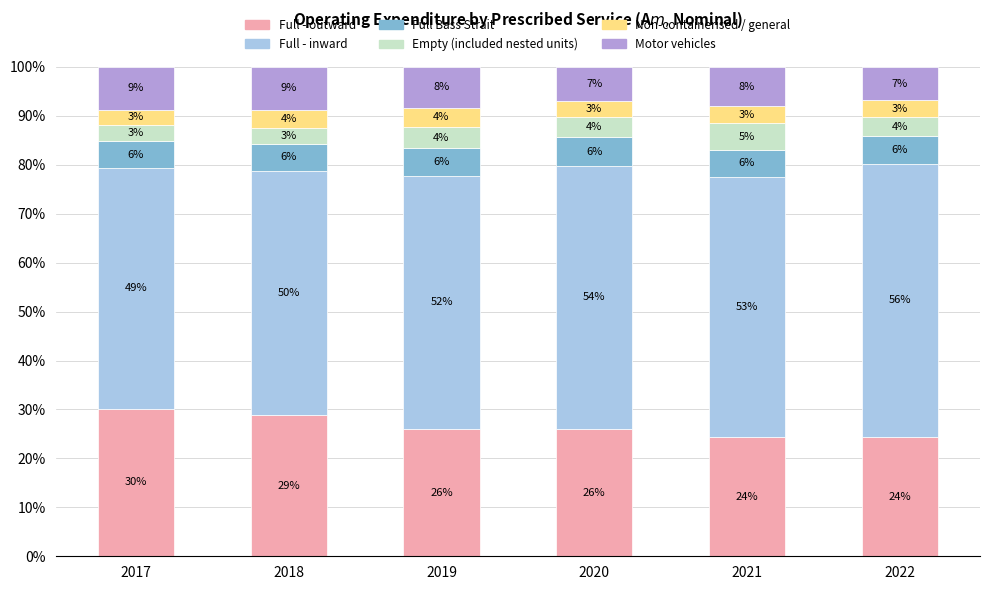

What is the total value across all series at 2020?

100.0